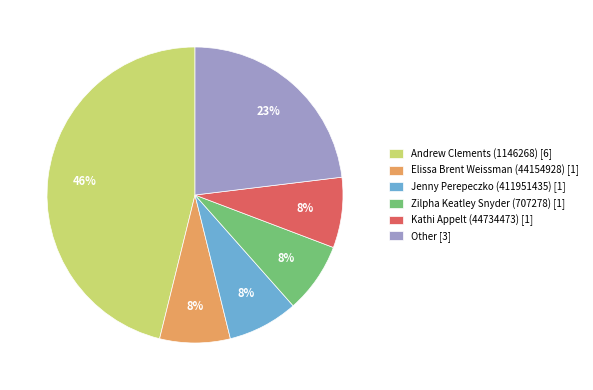

To the nearest percent, what is the average slice percentage?

17%